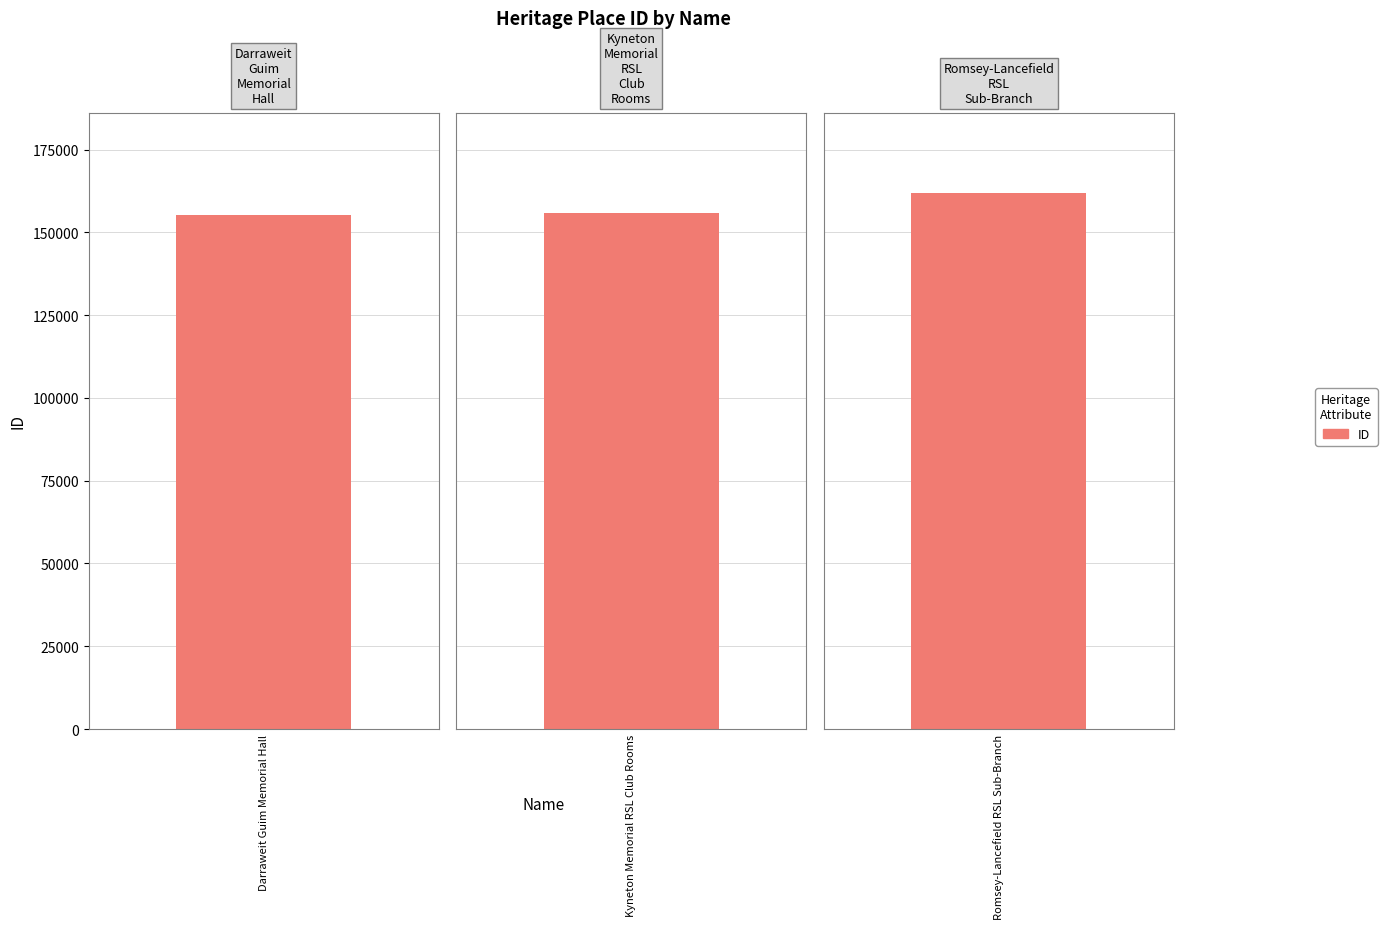

Reading left to right, extract all data points from this chart.

155172	155758	161805